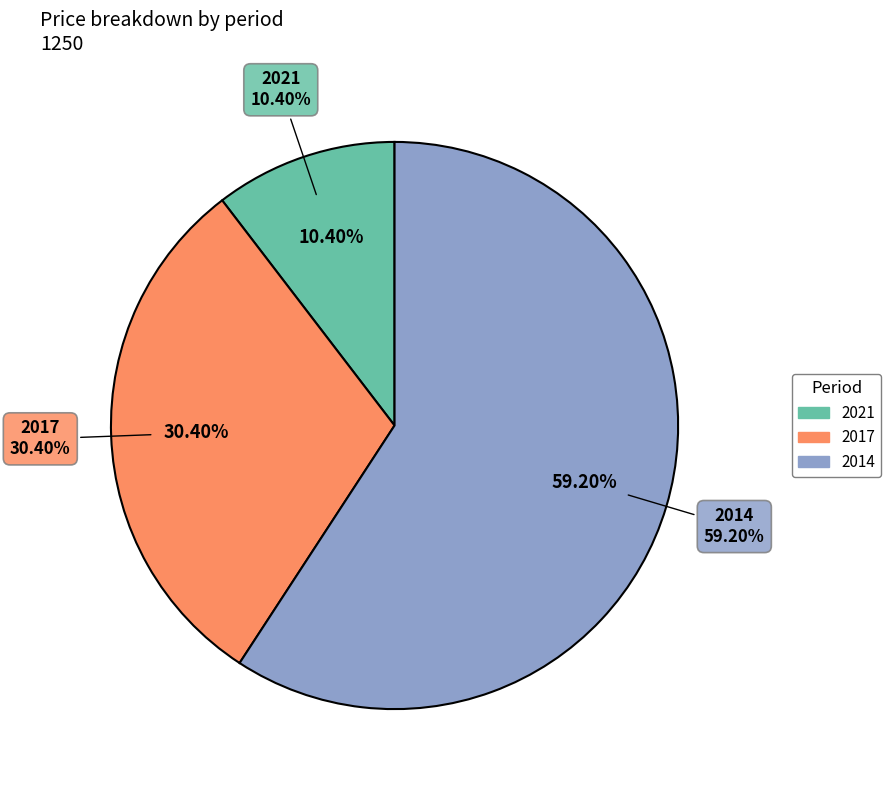

Which slice is the smallest?

2021